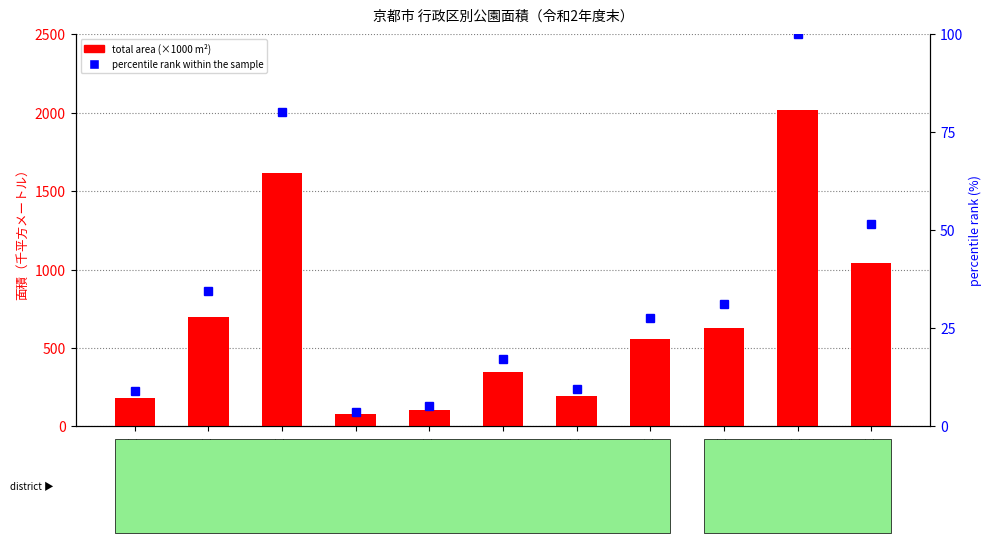

Reading left to right, what are all the values shown in this chart?

total area (×1000 m²): 182.9	696.8	1616.5	75.9	105.7	344.7	190.6	557.7	627.9	2014.0	1041.5
percentile rank within the sample: 9.1	34.6	80.3	3.8	5.3	17.1	9.5	27.7	31.2	100.0	51.7